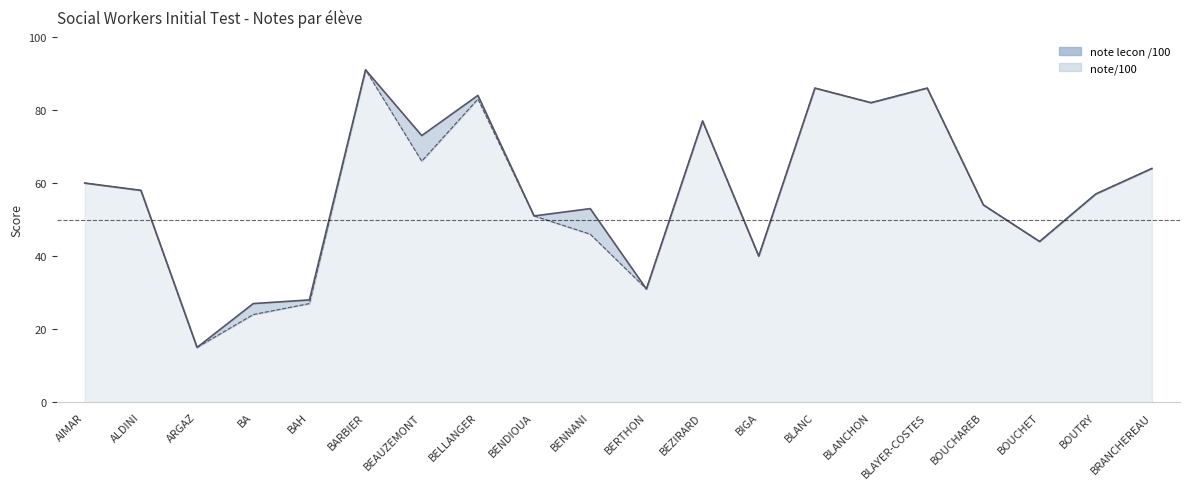

Between ARGAZ and BRANCHEREAU, which is larger?

BRANCHEREAU